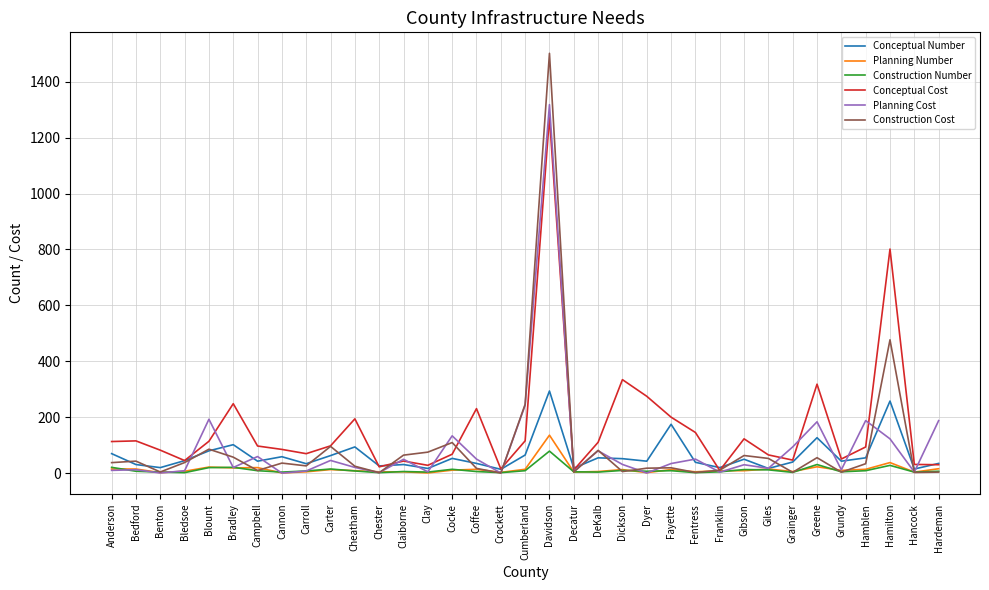

Which series has the widest spread of values?

Construction Cost